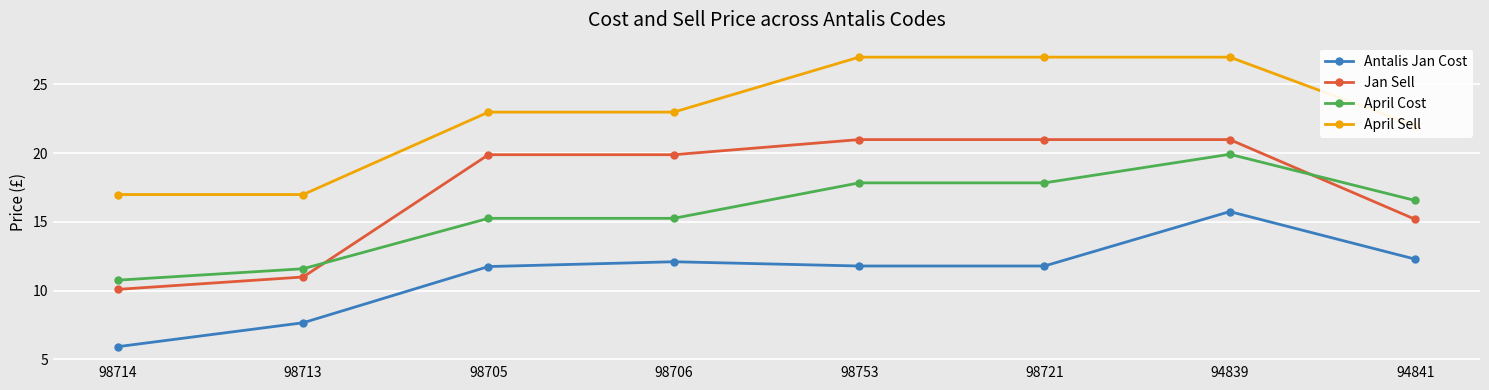

What is the difference between the maximum and minimum values in the Jan Sell series?

10.9